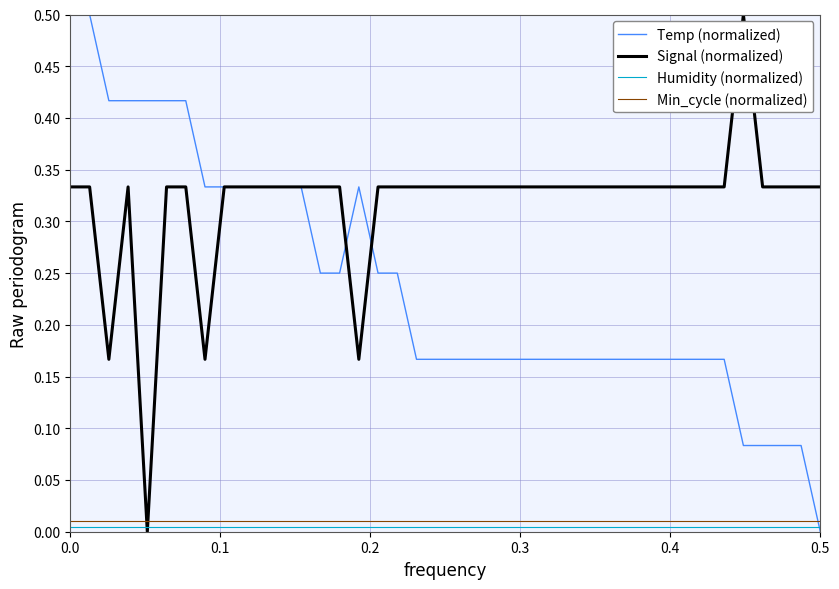

Which series has the largest total across all categories?

Signal (normalized)